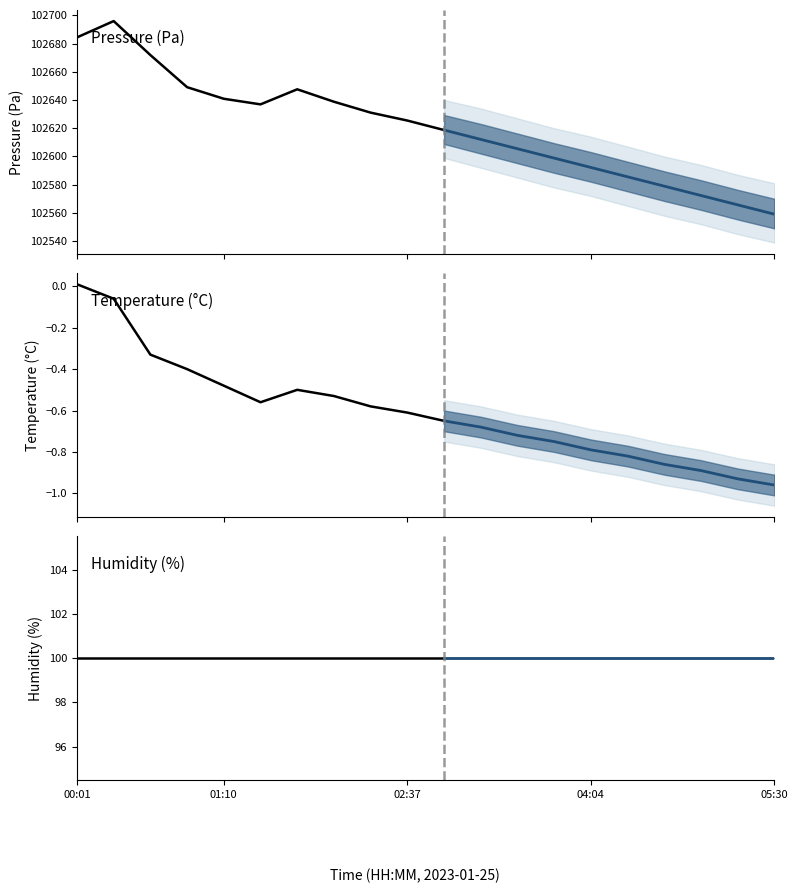

At which label does pressure first exceed 102625?

00:01